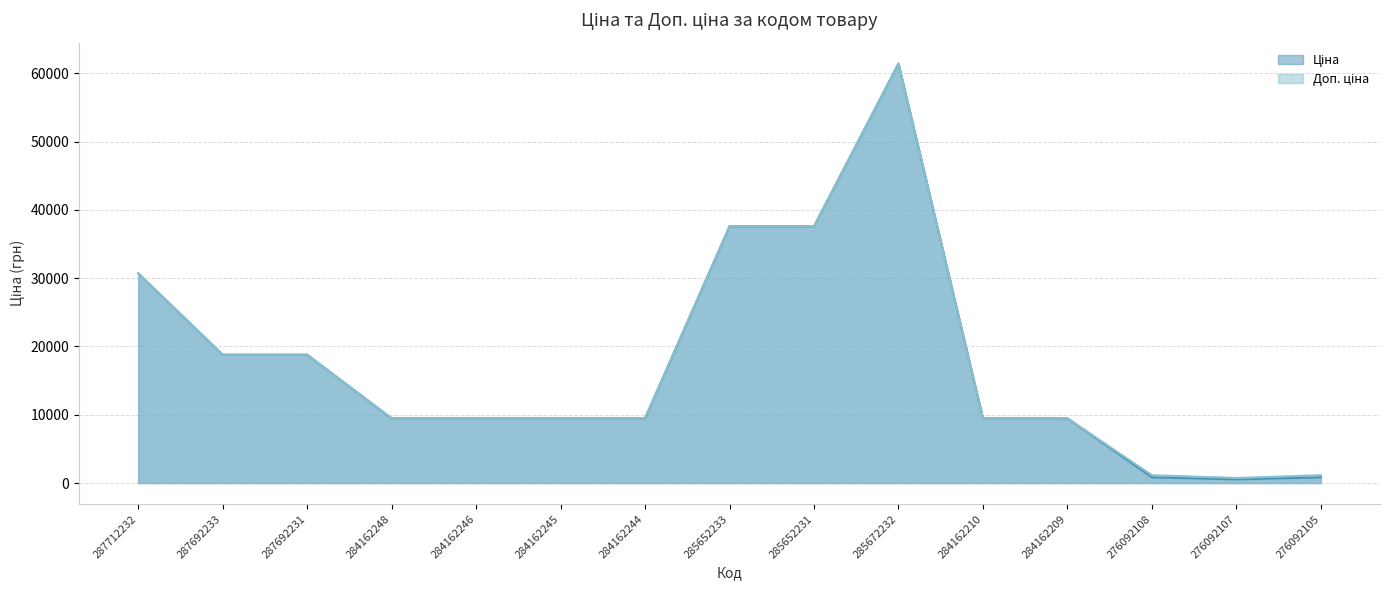

What is the difference between the maximum and minimum values in the Доп. ціна series?

60687.3